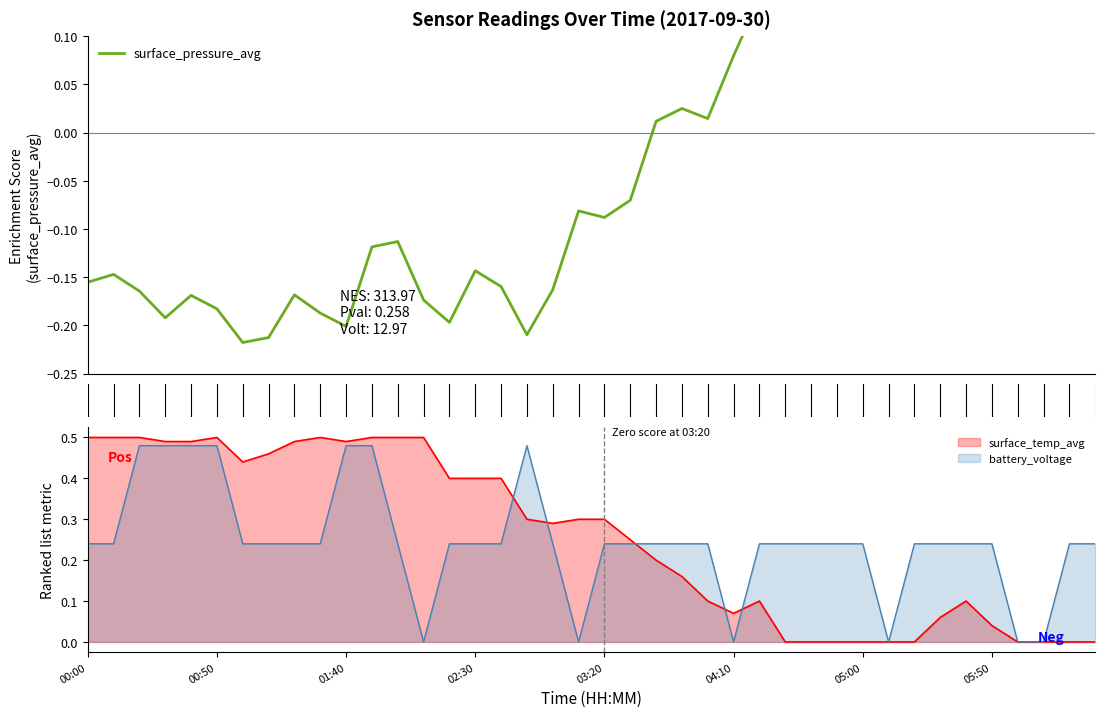

The value at 13 is -0.2. True or false?

True